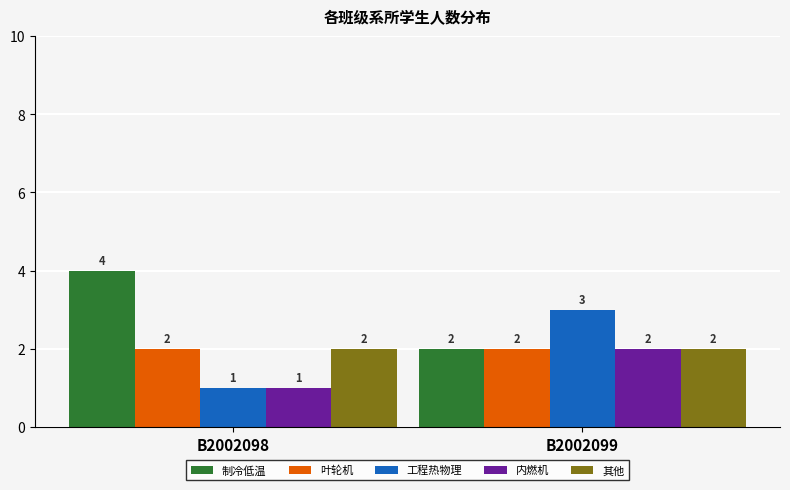

Reading left to right, list all the values displayed in this chart.

制冷低温: B2002098=4	B2002099=2
叶轮机: B2002098=2	B2002099=2
工程热物理: B2002098=1	B2002099=3
内燃机: B2002098=1	B2002099=2
其他: B2002098=2	B2002099=2